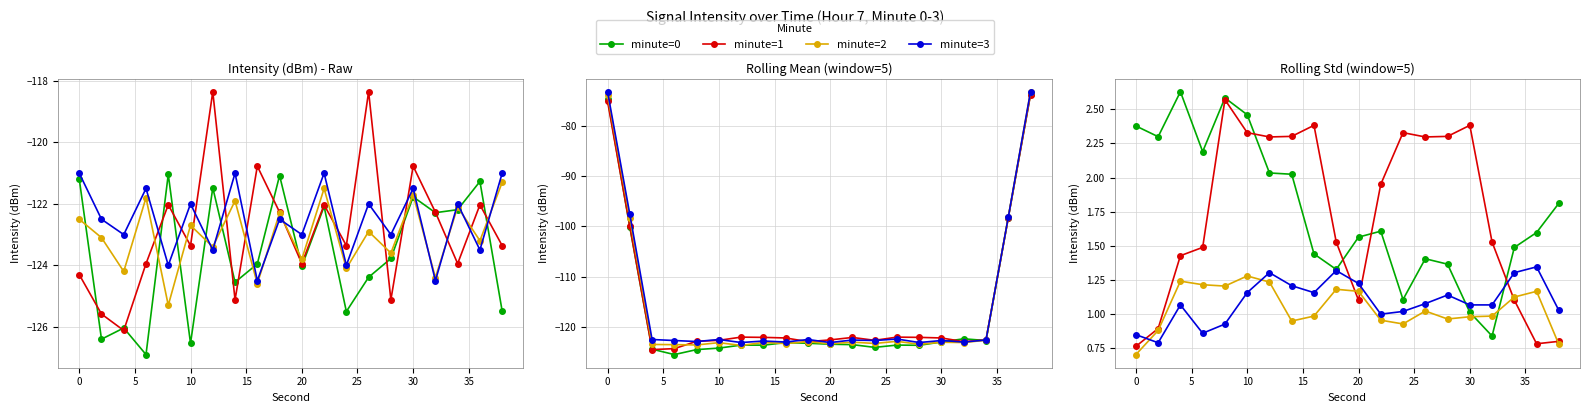

How many distinct data groups are displayed?

4